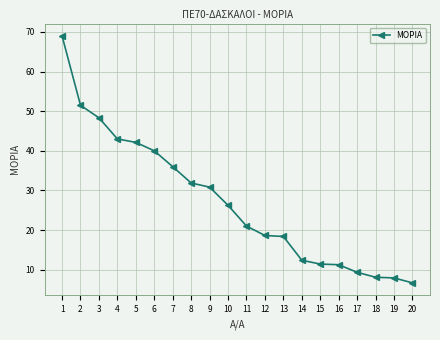

What is the value of the 16th point from the left?

11.2